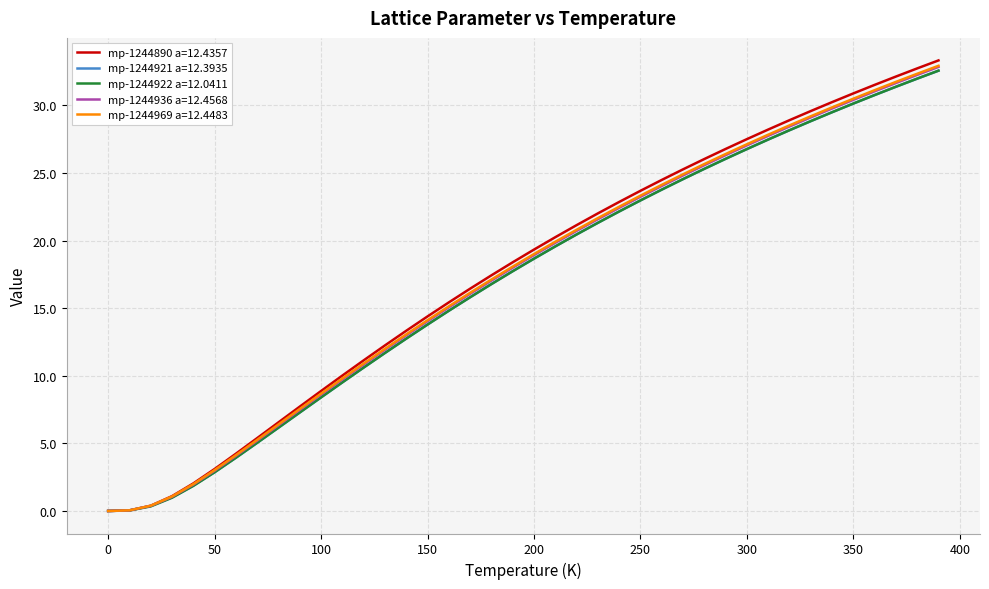

Which series has the largest range (max minus min)?

mp-1244890 a=12.4357